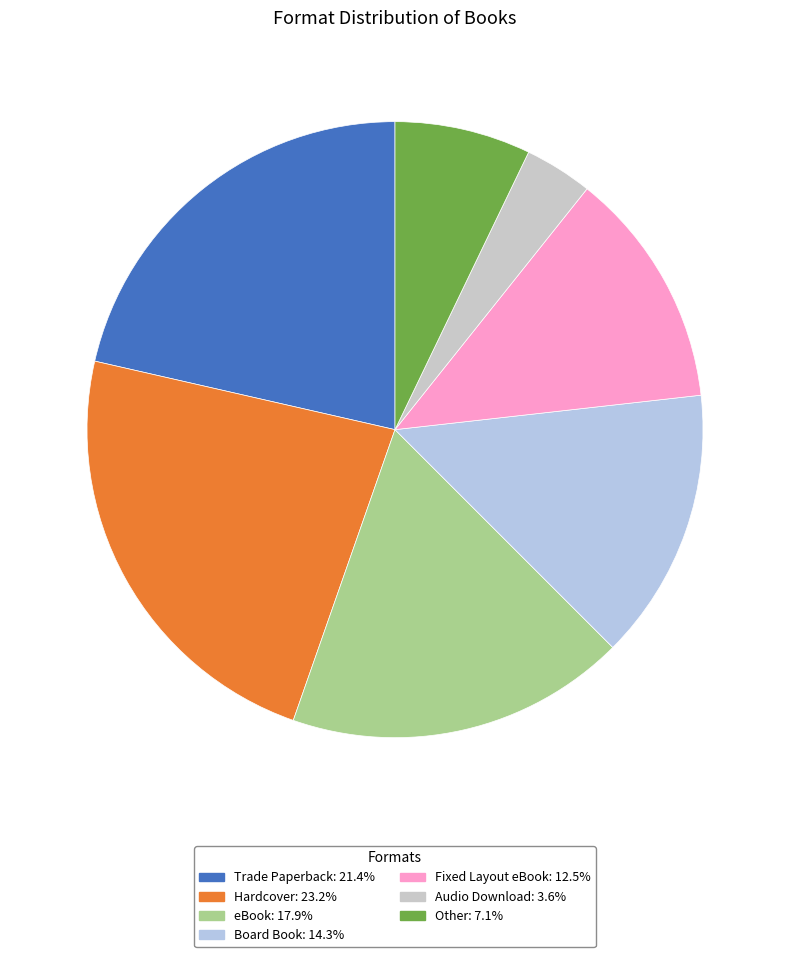

Does Hardcover represent more than half of the total?

No